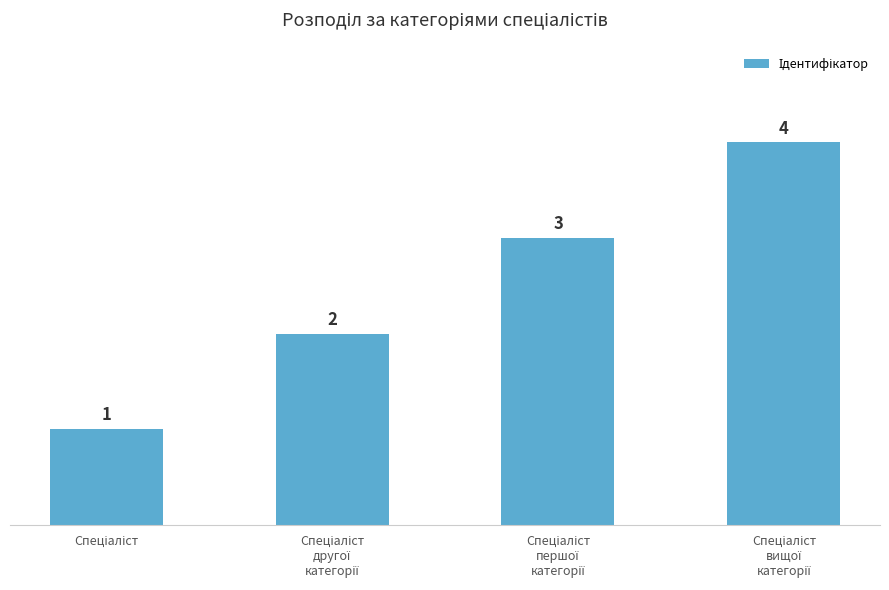

Count the values in the range 2 to 4.

3